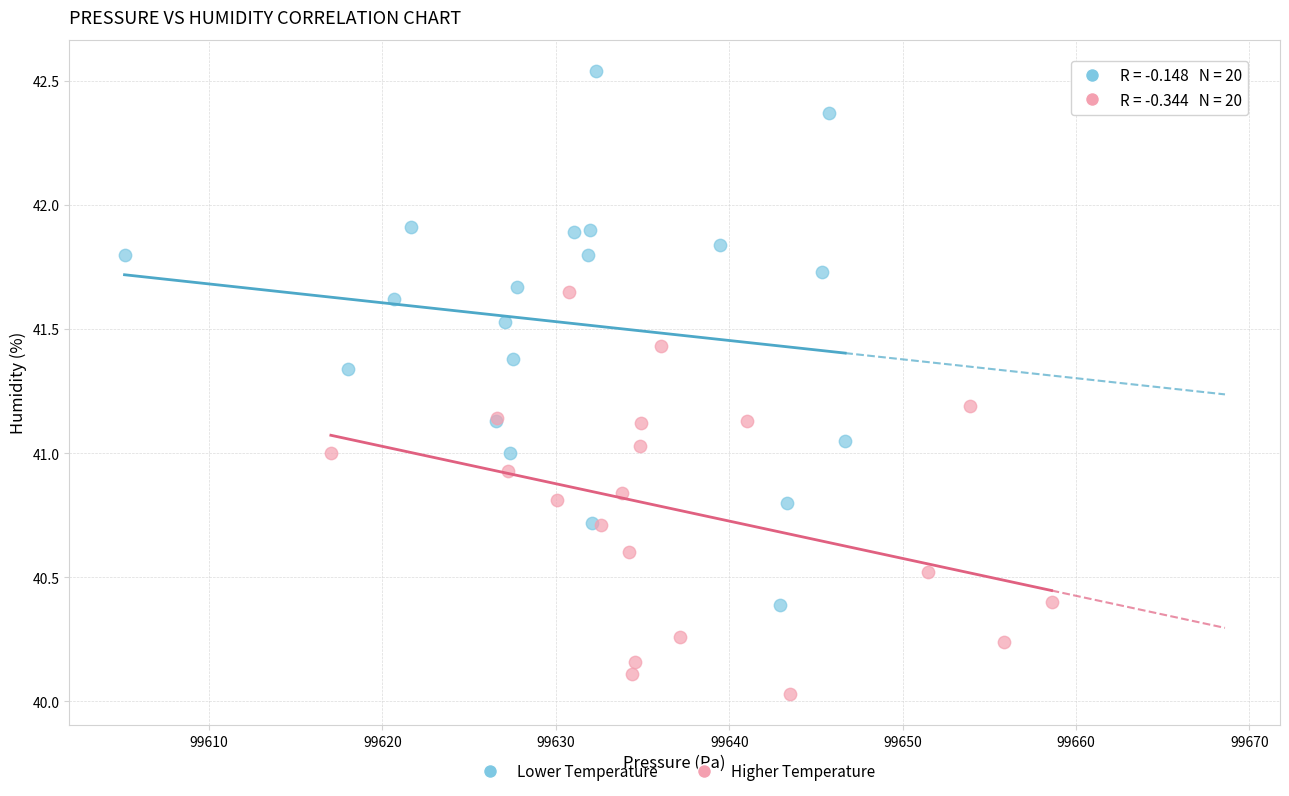

Which series has the largest Y range (max minus min)?

Lower Temperature